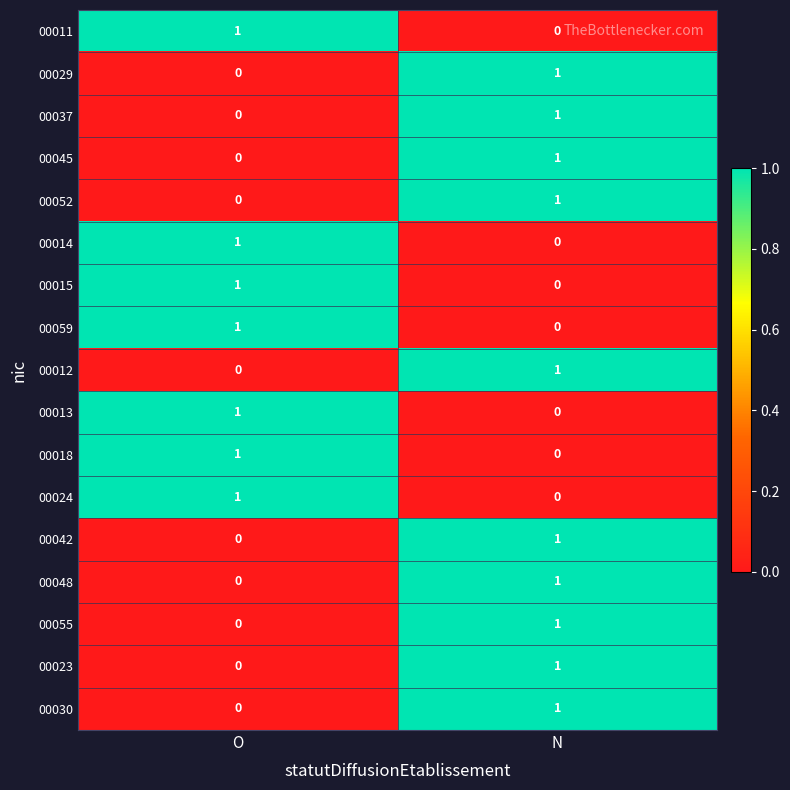

What is the total value across all series at O?

7